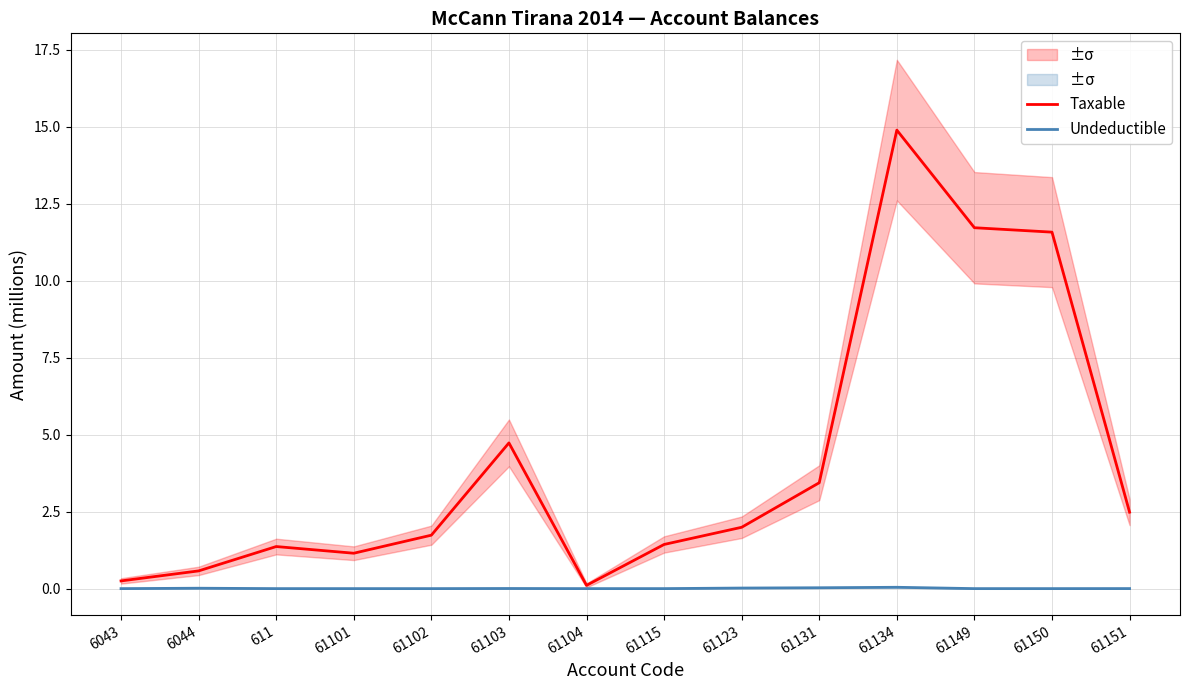

Which series changed the most between 6044 and 61101?

Taxable